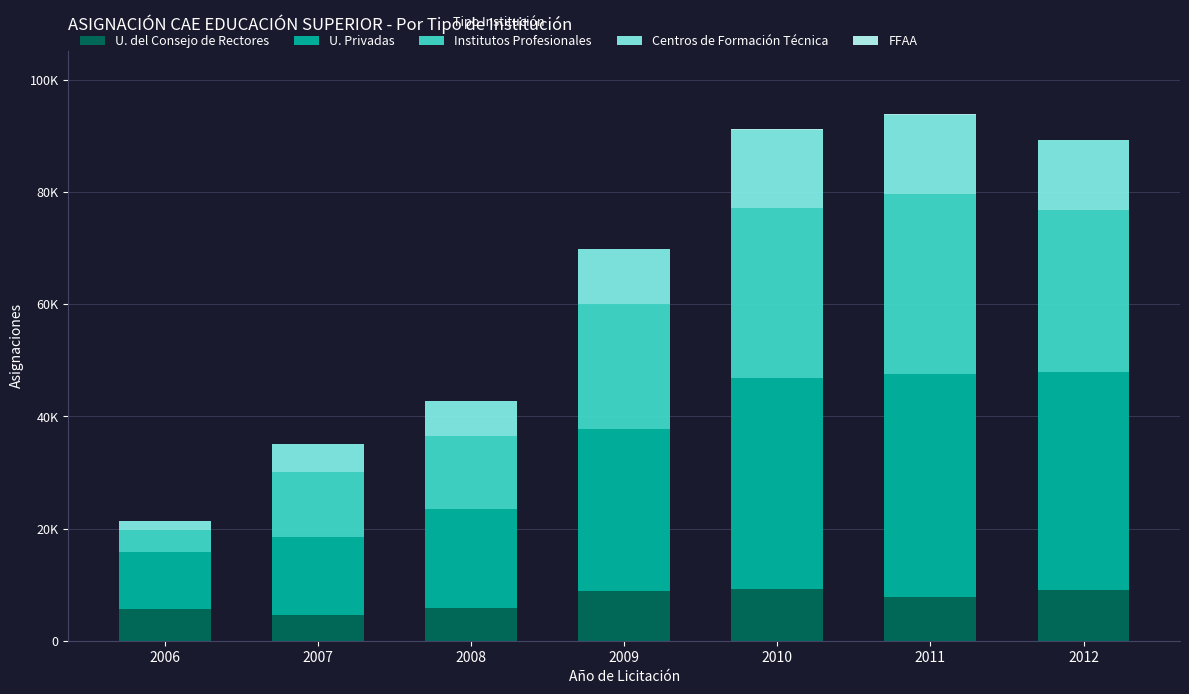

Which series has the largest total across all categories?

U. Privadas